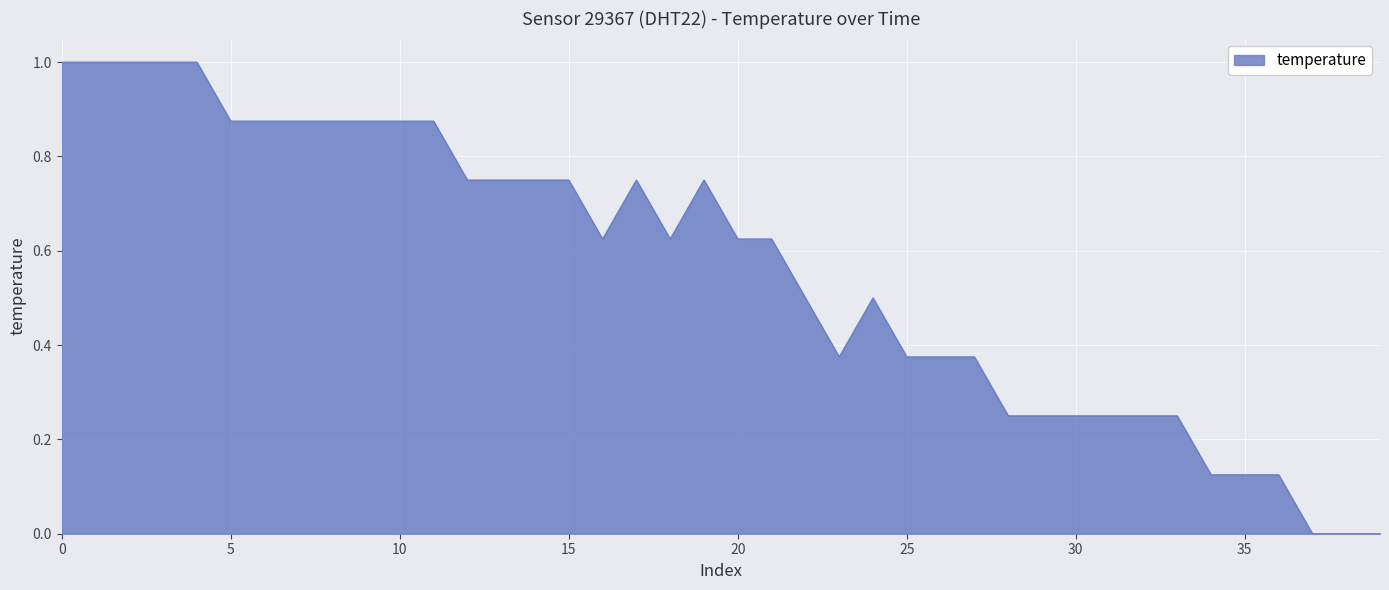

What is the greatest value displayed?

1.0